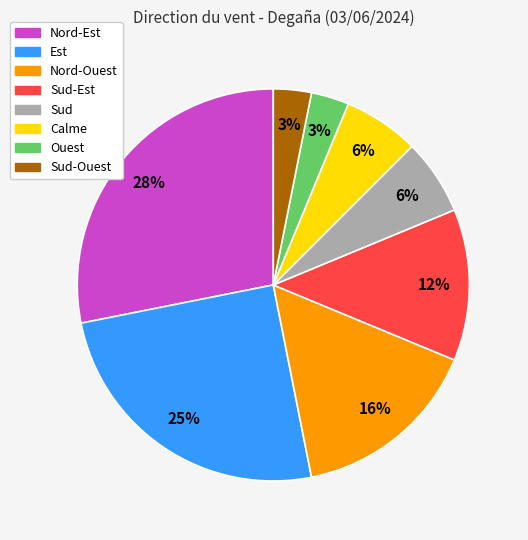

To the nearest percent, what is the average slice percentage?

12%